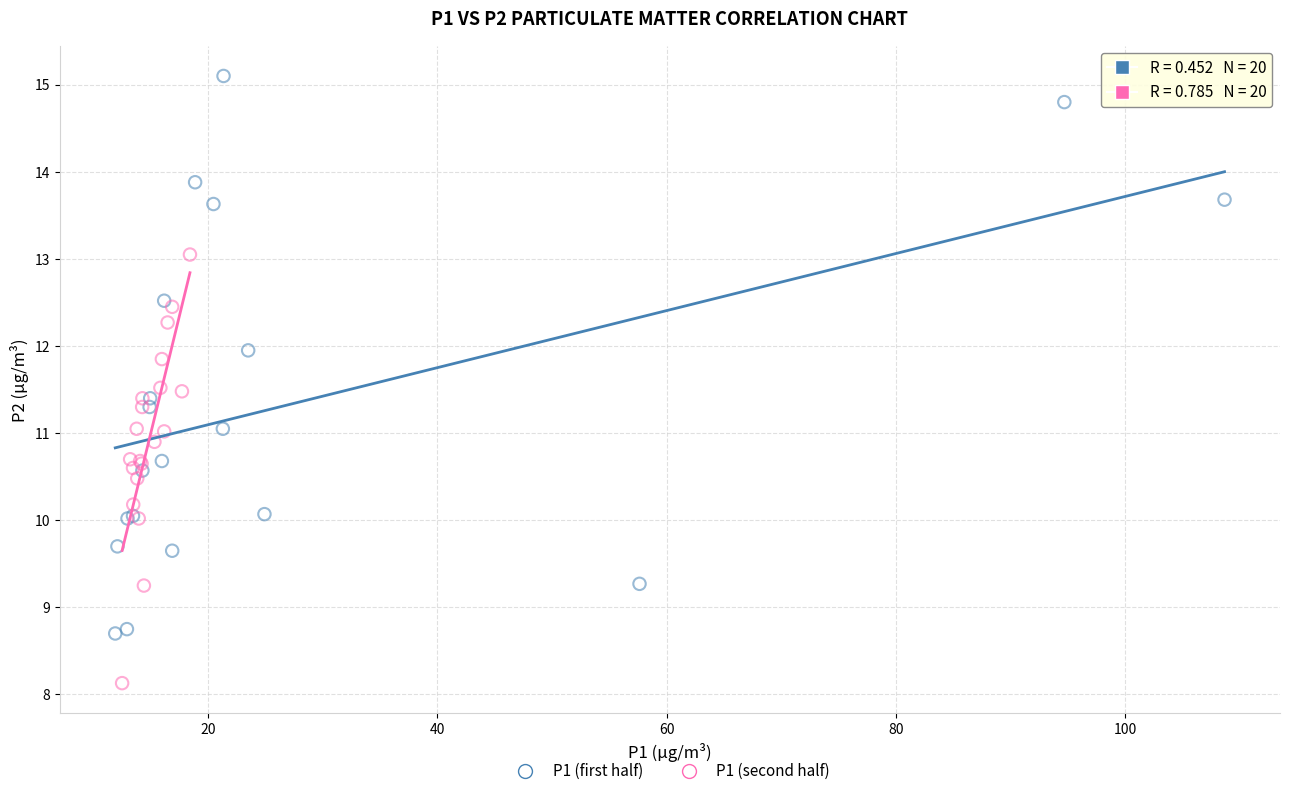

Which series reaches the minimum Y coordinate?

P1 (second half)